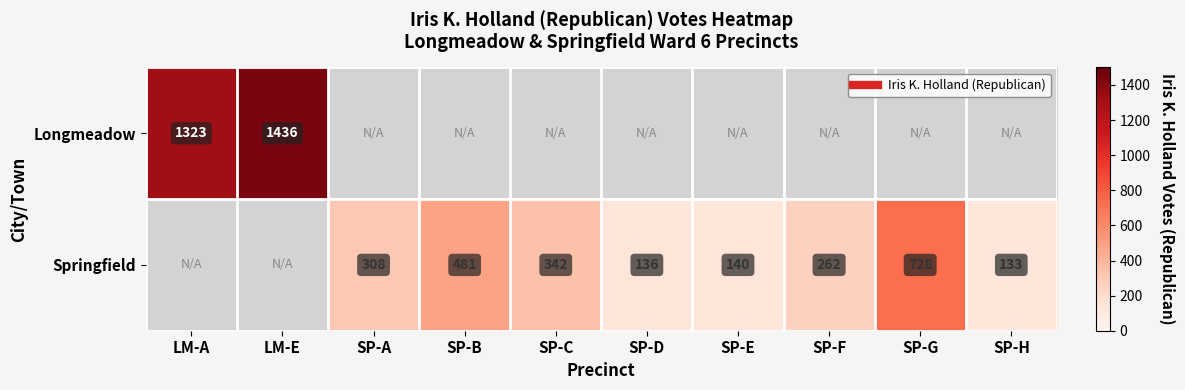

True or false: Longmeadow has a value of 0 at SP-A.

True